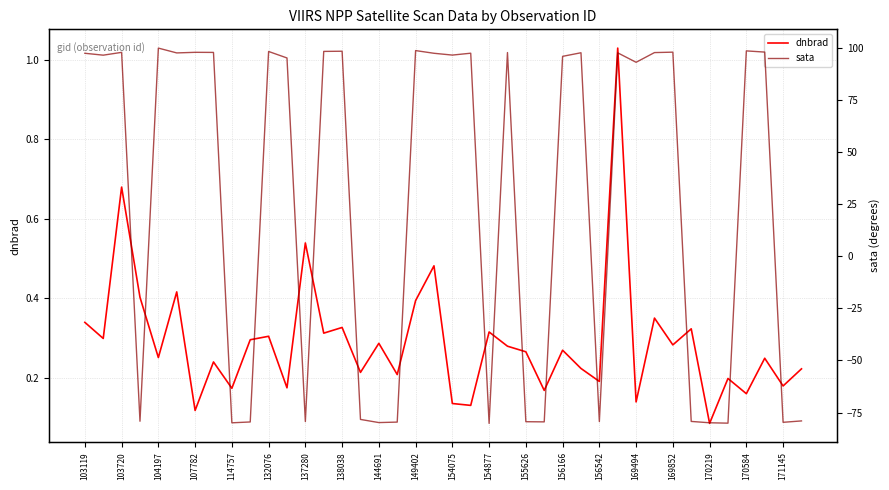

List the series in order of their peak value, lowest first.

dnbrad, sata